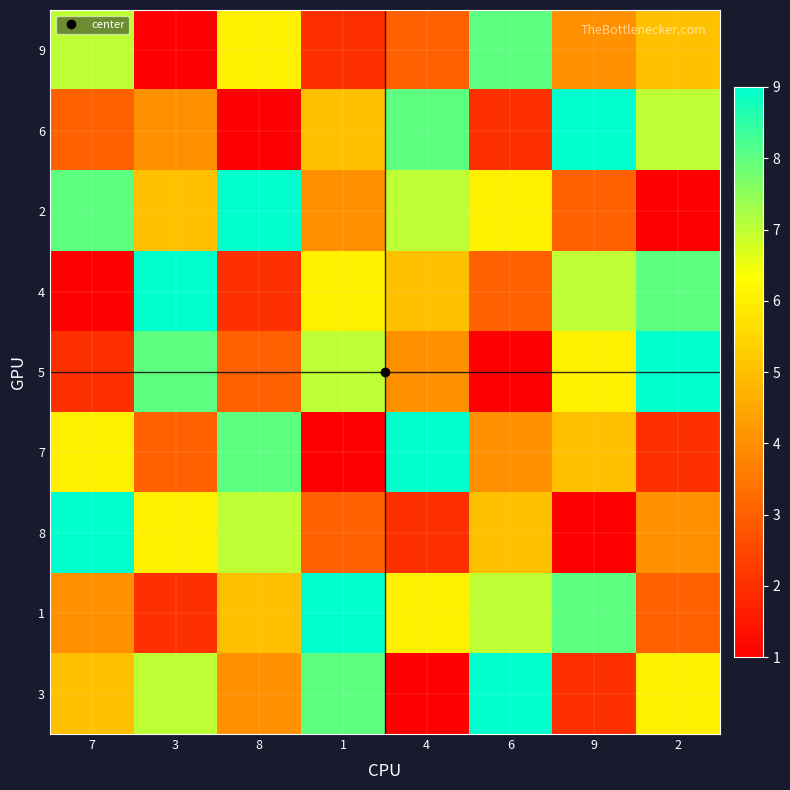

How many categories are shown in the chart?

8